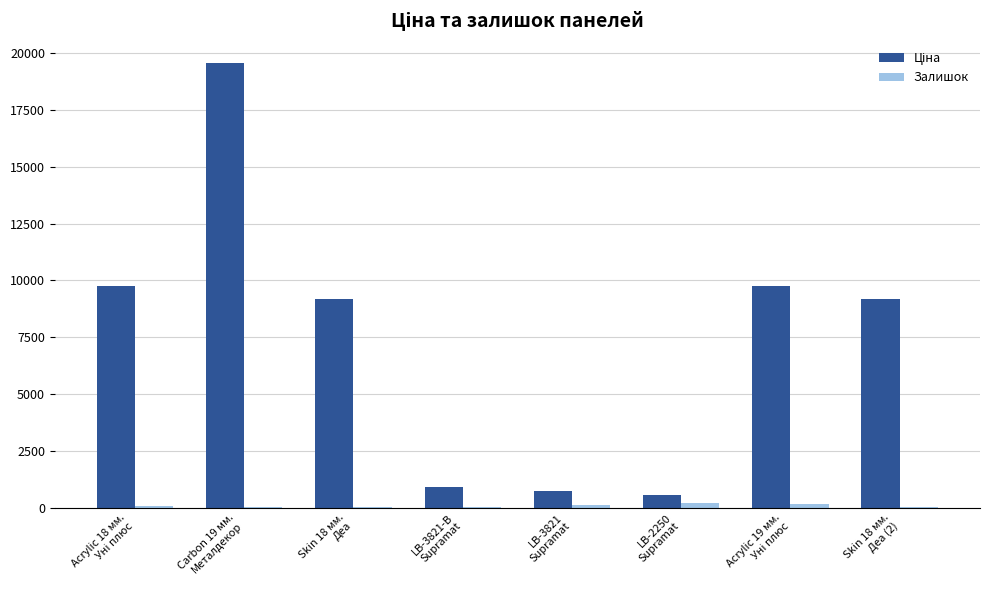

What is the greatest value displayed?

19564.9